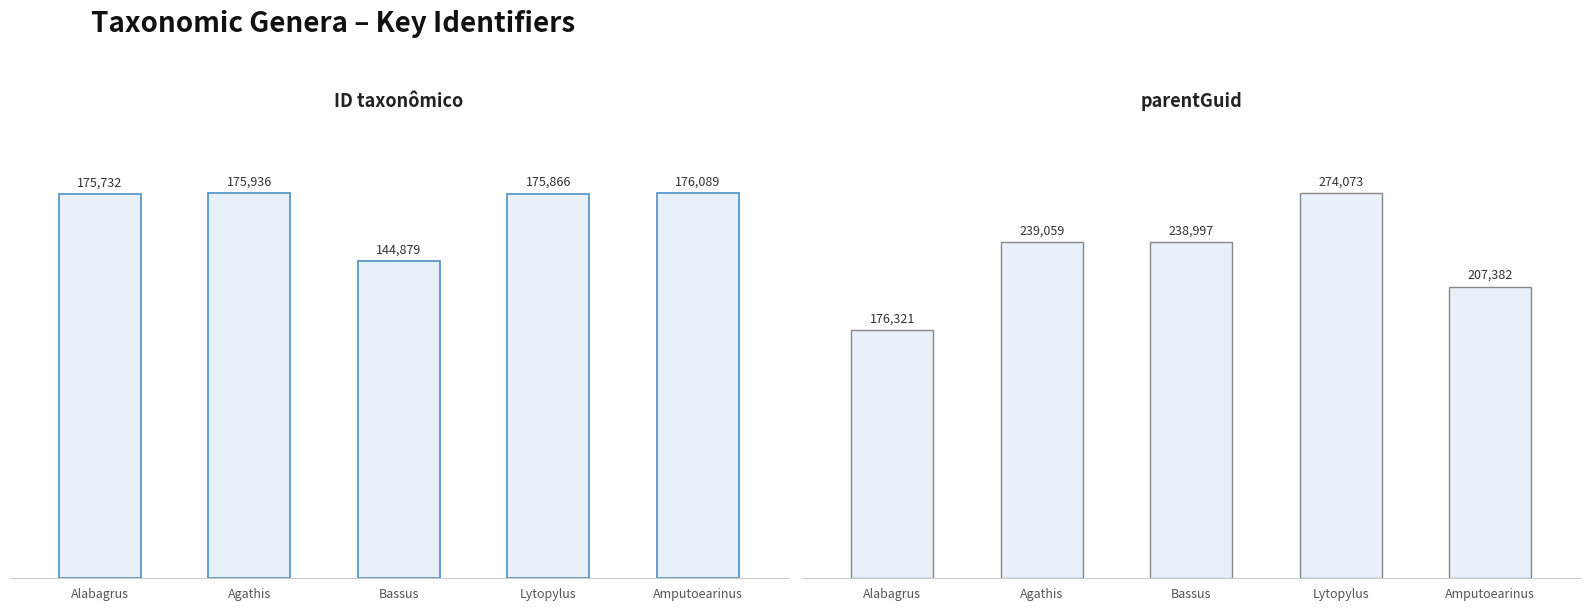

Count the number of data series in this chart.

2